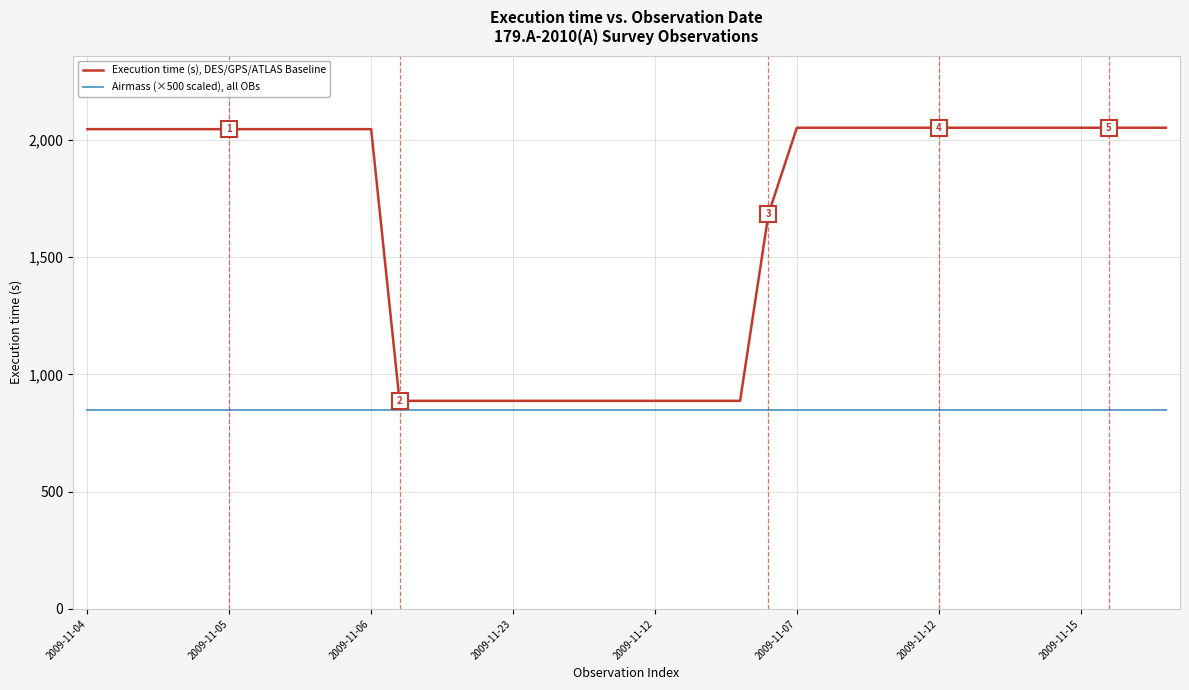

What are all the series names shown in the legend?

Execution time (s), DES/GPS/ATLAS Baseline, Airmass (×500 scaled), all OBs